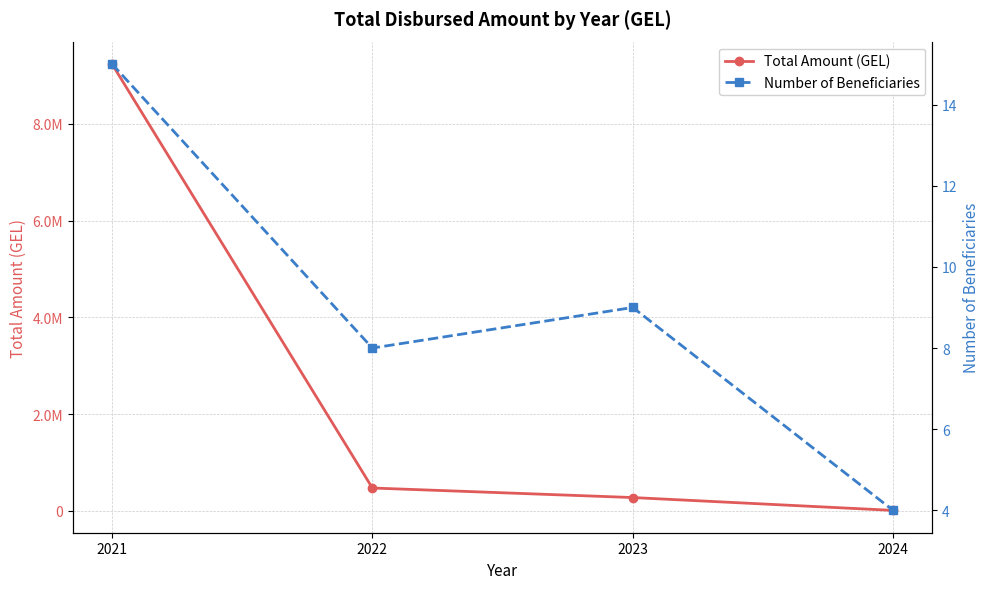

Which series has the largest range (max minus min)?

Total Amount (GEL)